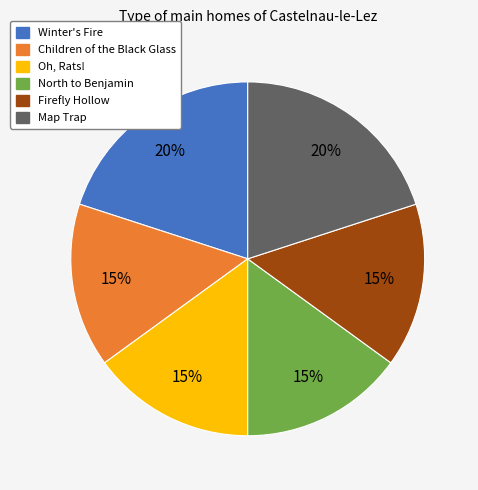

True or false: North to Benjamin accounts for 15% of the total.

True